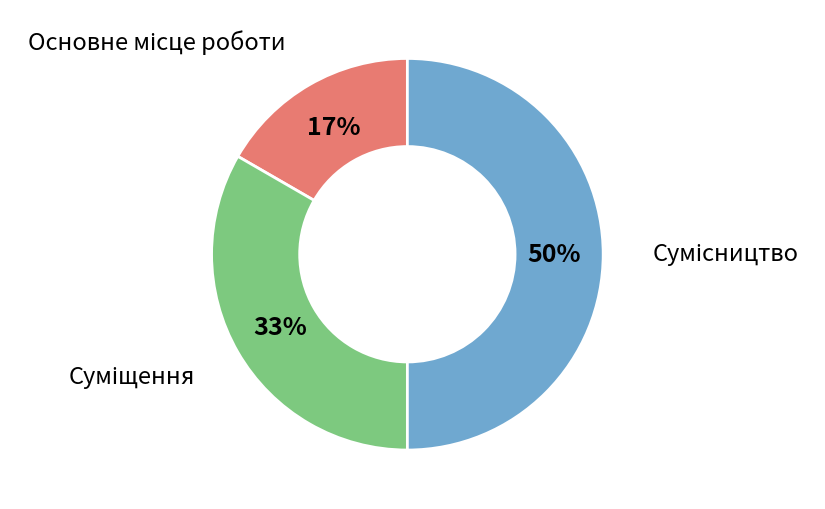

To the nearest percent, what is the average slice percentage?

33%